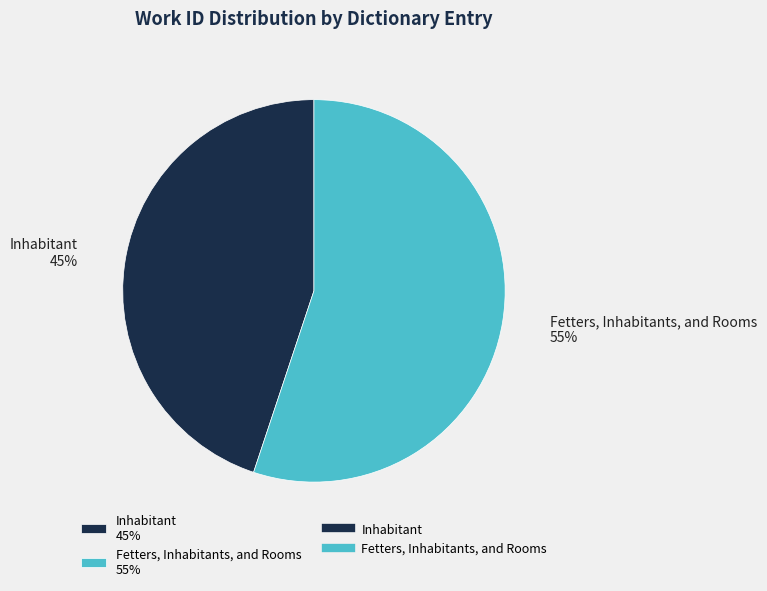

To the nearest percent, what is the difference between the Fetters, Inhabitants, and Rooms and Inhabitant slice percentages?

10%